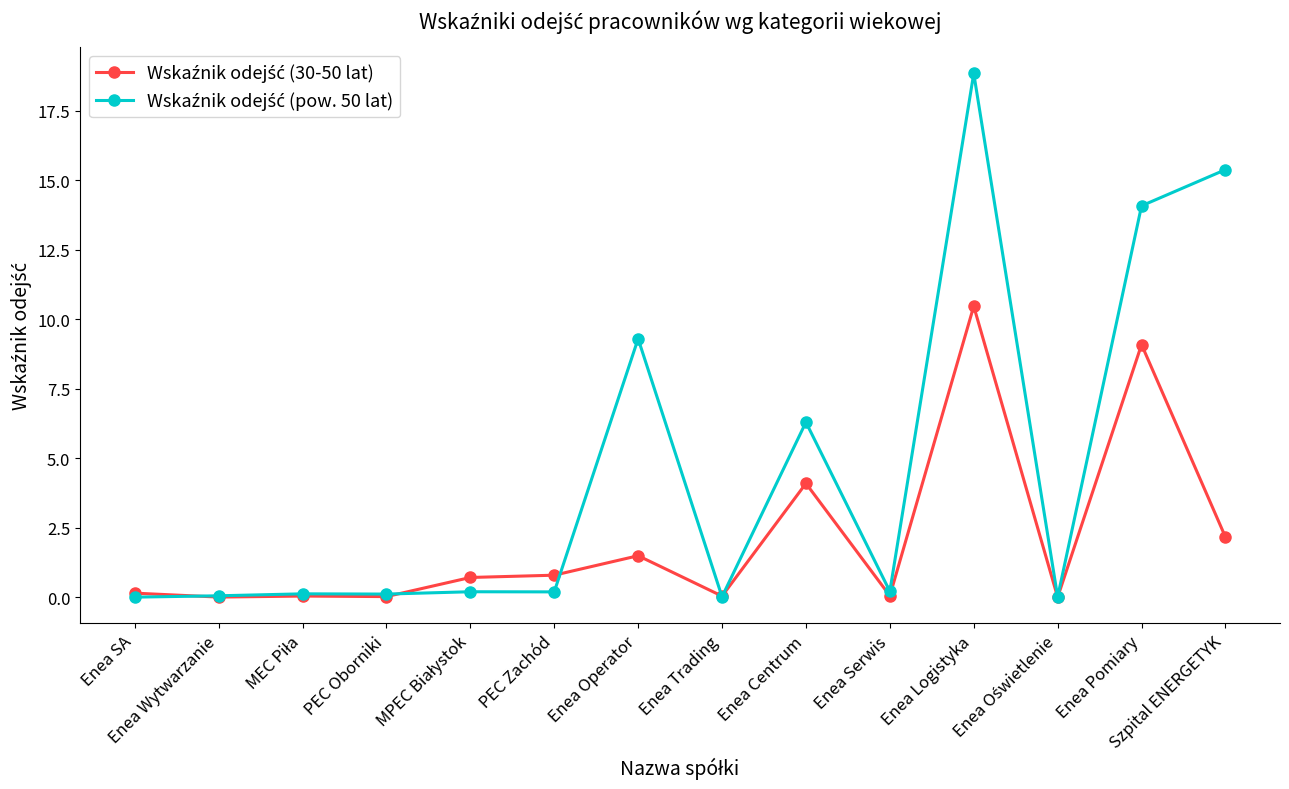

What is the maximum value shown in the chart?

18.8